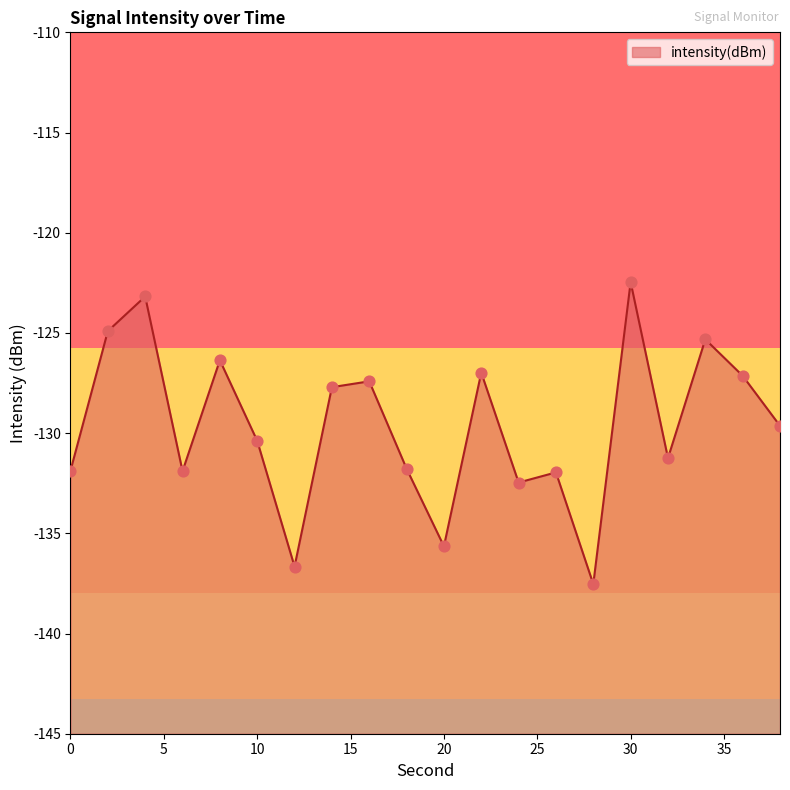

Which has a higher value, 6 or 10?

10